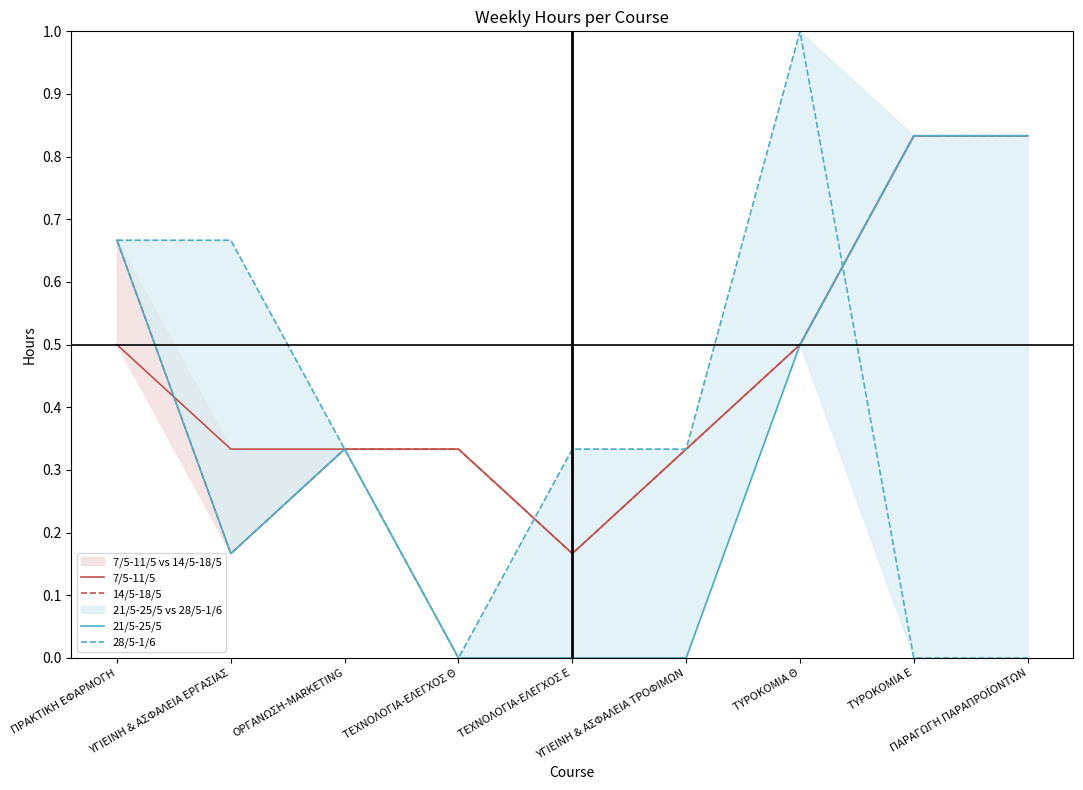

Between ΥΓΙΕΙΝΗ & ΑΣΦΑΛΕΙΑ ΕΡΓΑΣΙΑΣ and ΤΕΧΝΟΛΟΓΙΑ-ΕΛΕΓΧΟΣ Ε, which series saw the biggest shift?

28/5-1/6